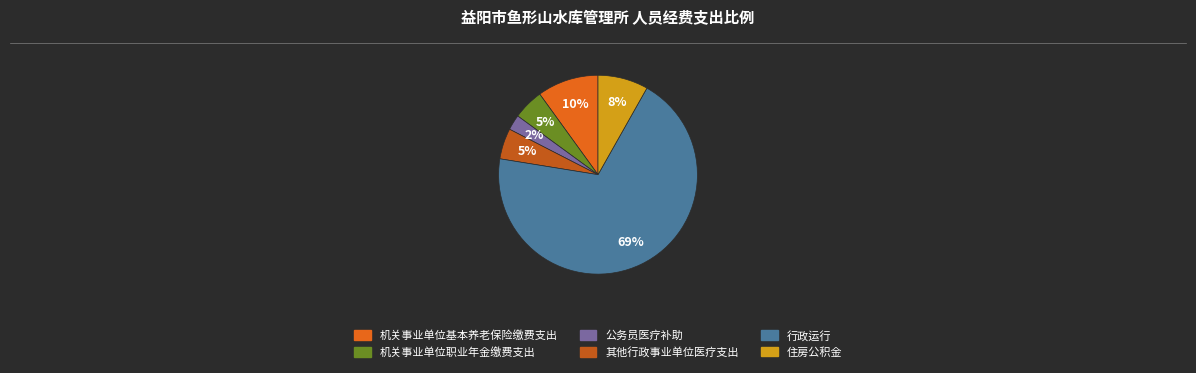

Which slice is the smallest?

公务员医疗补助